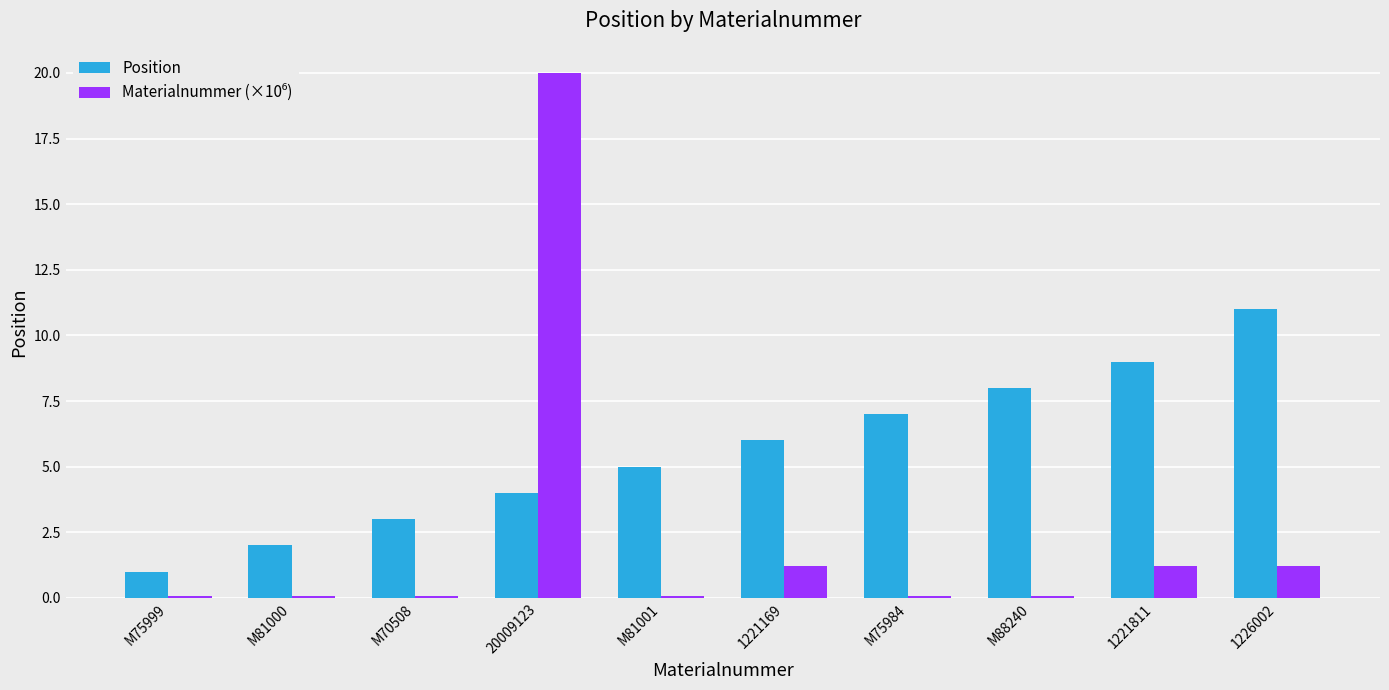

The value of Position at 20009123 is 4.0. True or false?

True